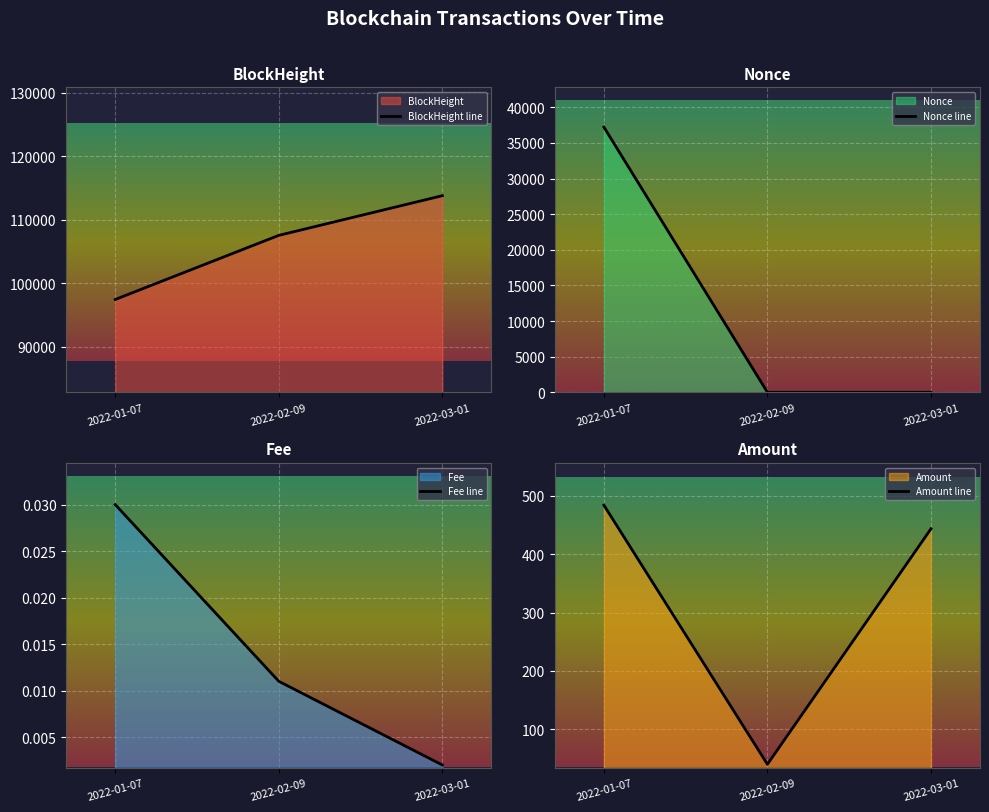

What is the maximum value for Nonce line?

37223